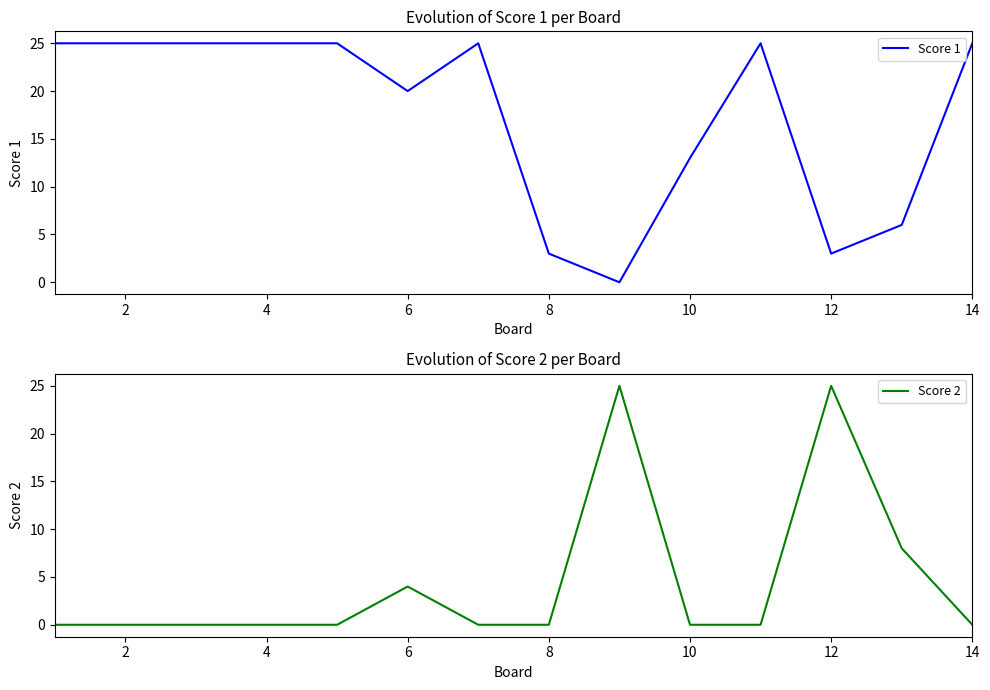

Where is Score 1 nearest to the value 12?

10